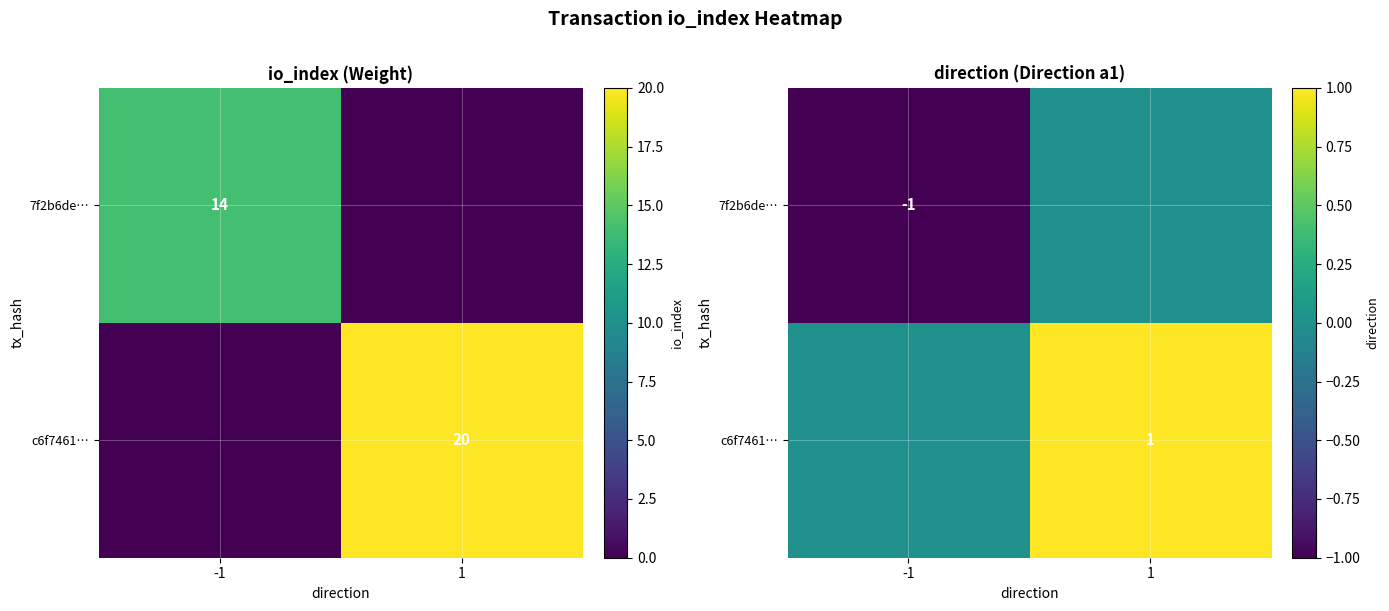

What is the total value across all series at 1?

1